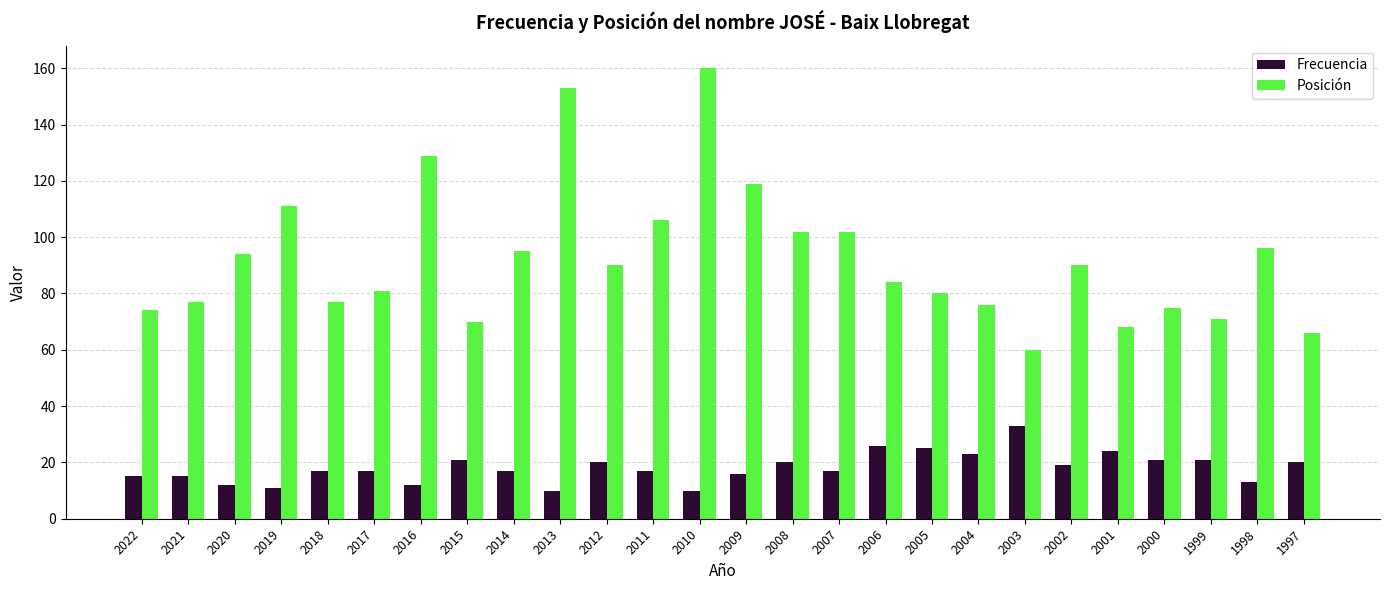

Which label corresponds to the largest value in the chart?

2010